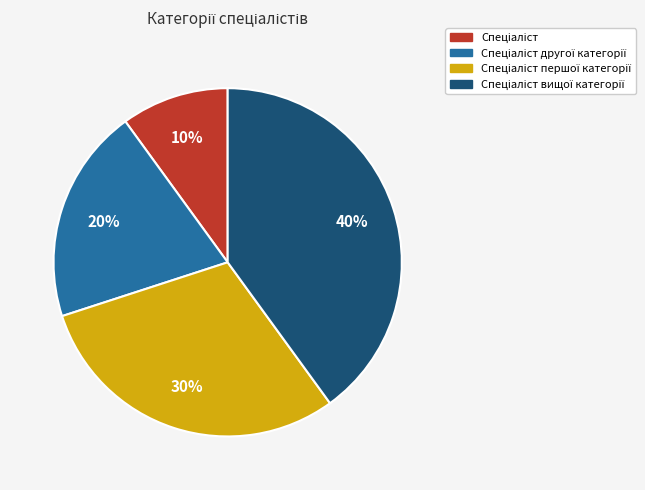

To the nearest percent, what is the average slice percentage?

25%